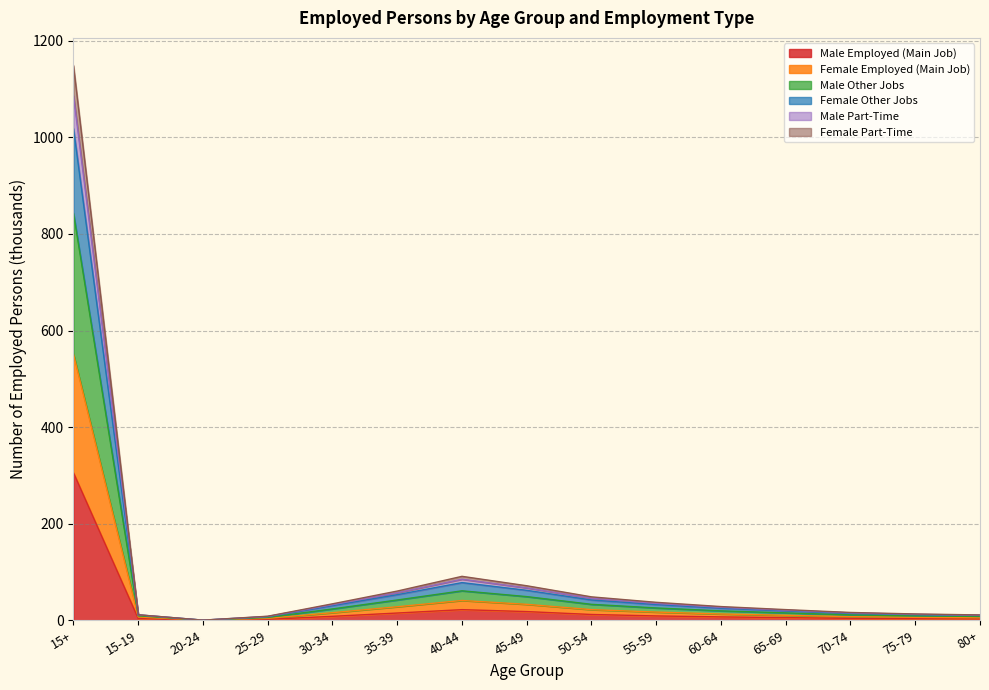

True or false: Female Employed (Main Job) and Female Part-Time intersect in this chart.

False